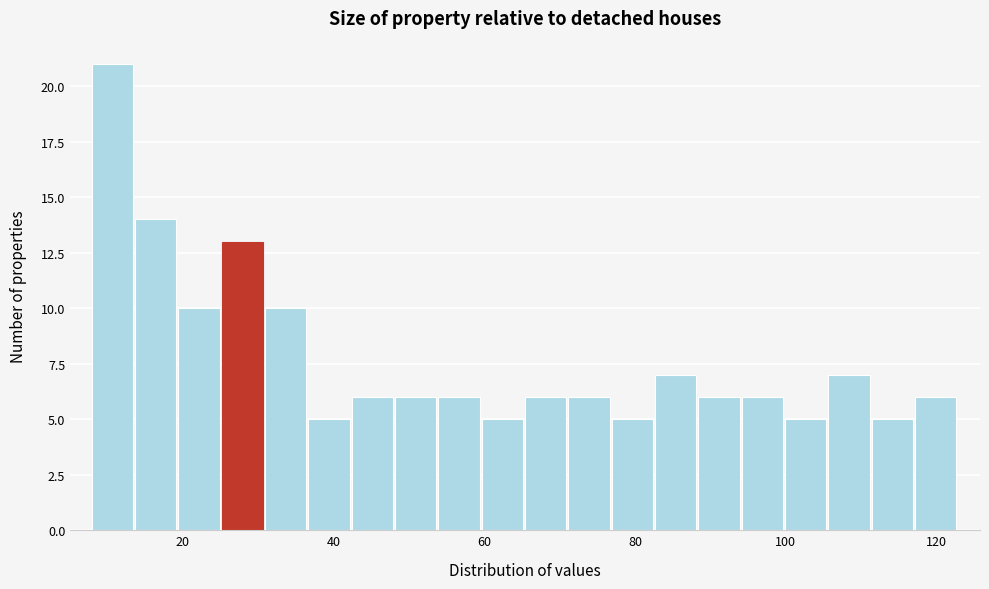

Around what value on the x-axis is the tallest bar? Give the approximate position of its centre, as read against the axis.

10